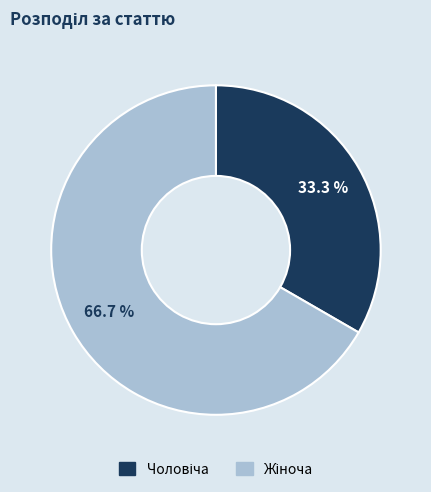

What is the smallest slice in the pie chart?

Чоловіча